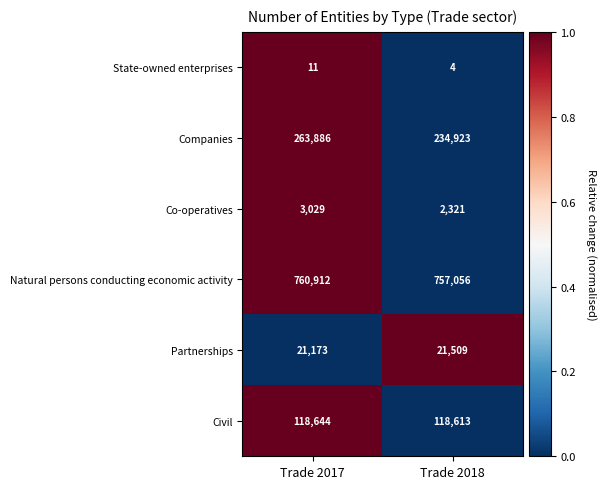

Which series changed the most between Trade 2017 and Trade 2018?

Companies